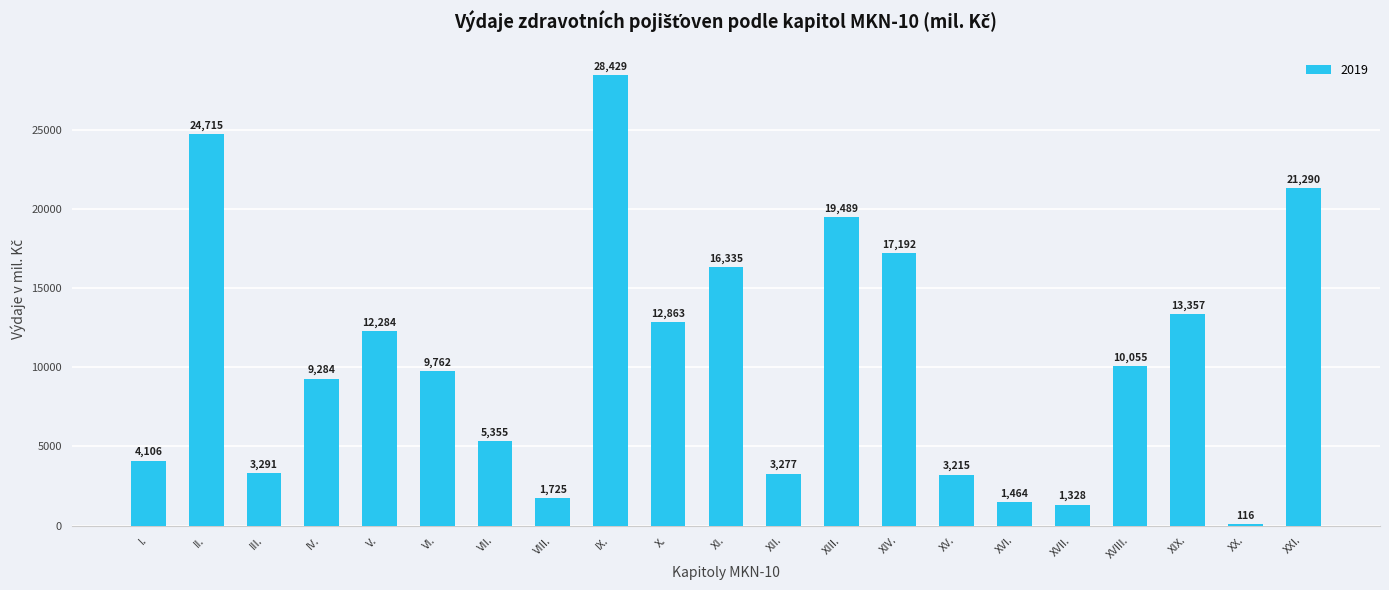

What is the smallest value displayed?

116